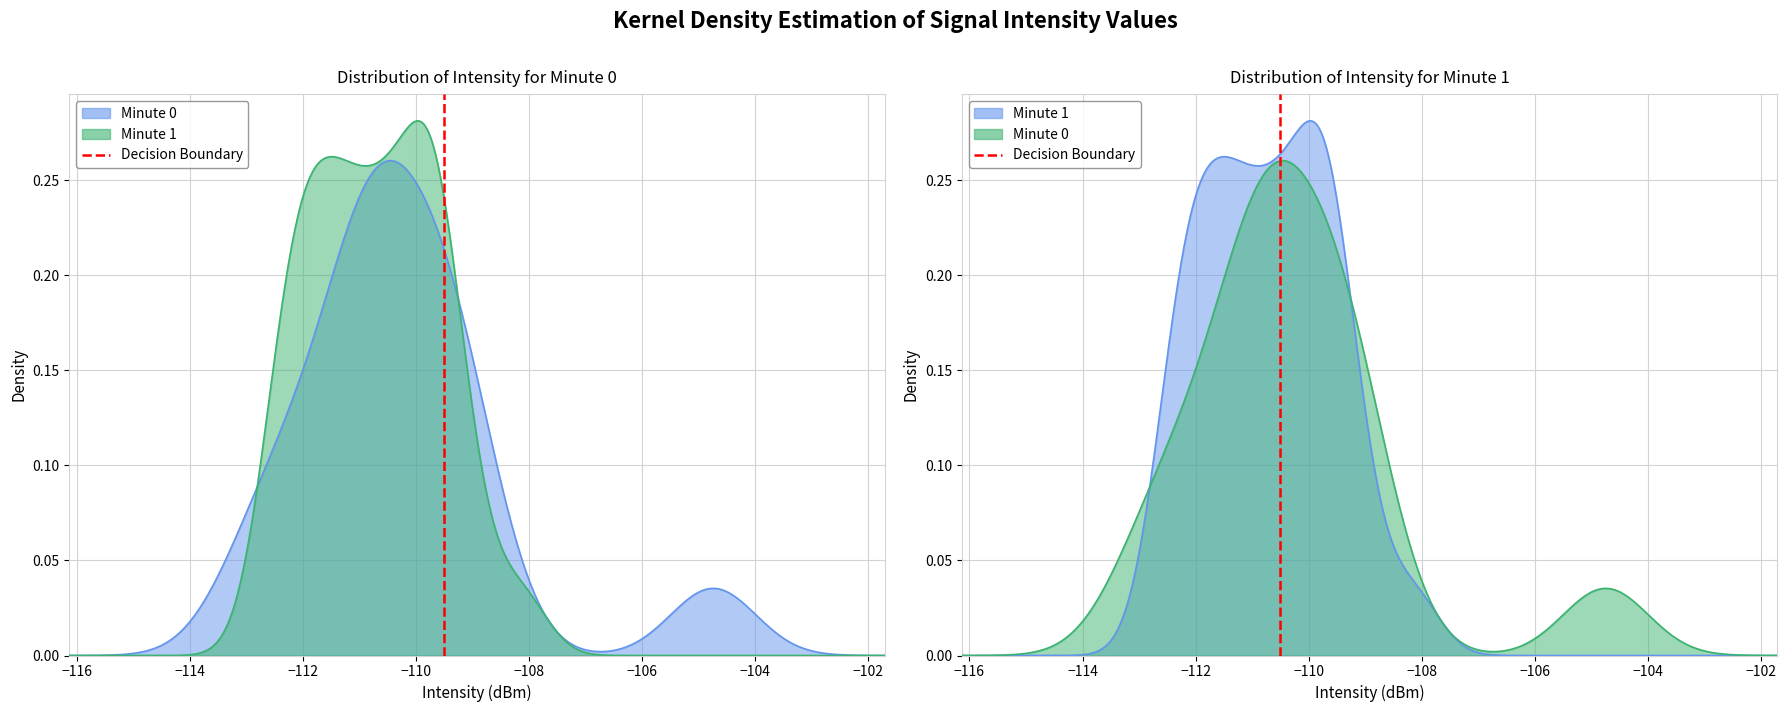

Reading left to right, what are all the values shown in this chart?

0	1